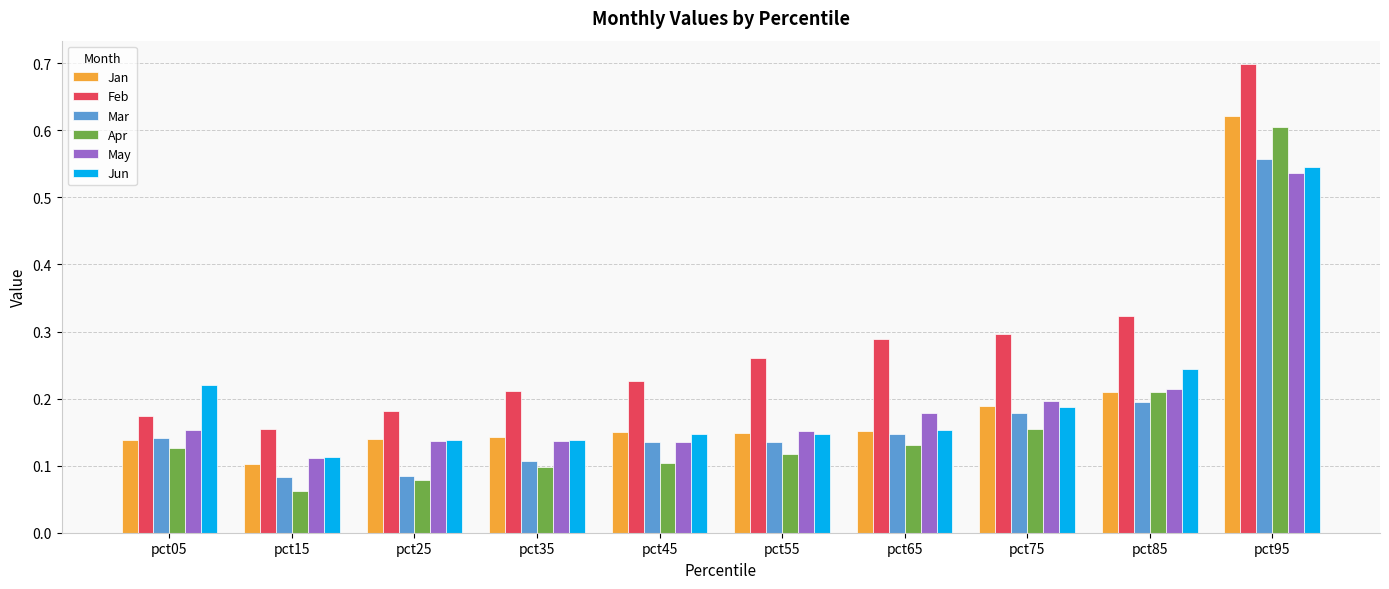

The Feb series shows 0.3 at pct55. True or false?

True